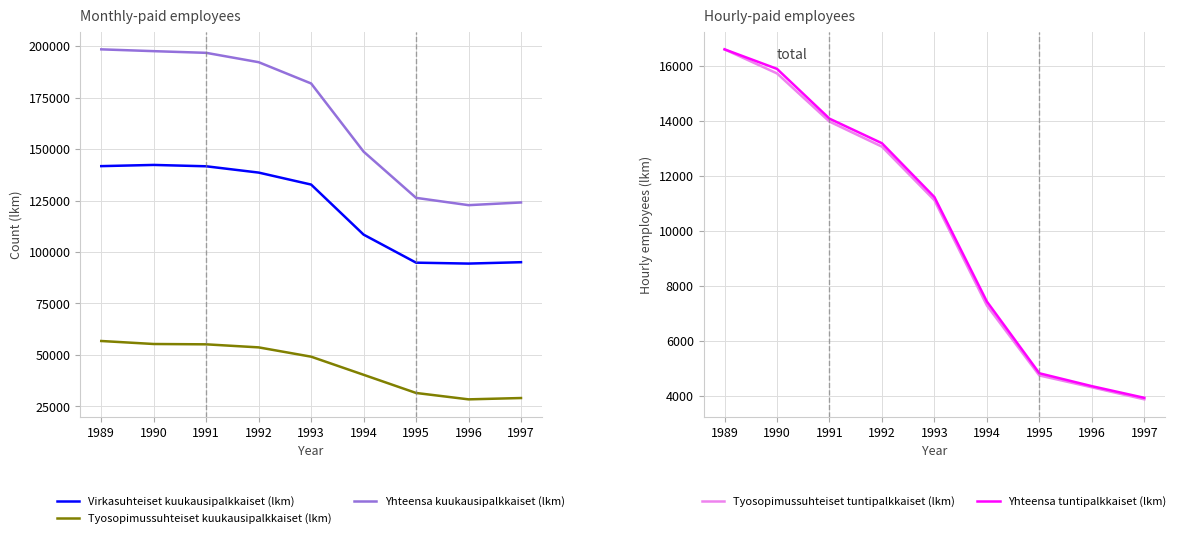

True or false: Yhteensa kuukausipalkkaiset (lkm) and Tyosopimussuhteiset kuukausipalkkaiset (lkm) intersect in this chart.

False